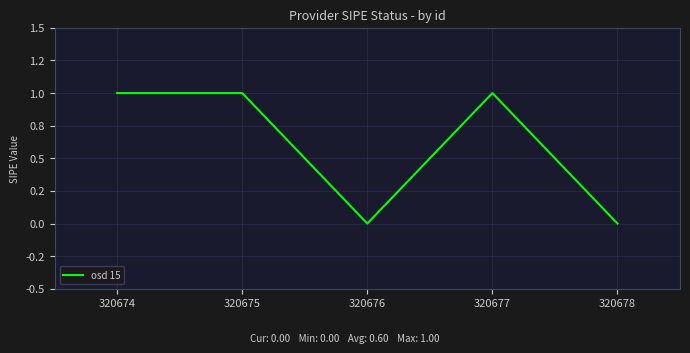

Does the chart display data point markers on the line(s)?

No